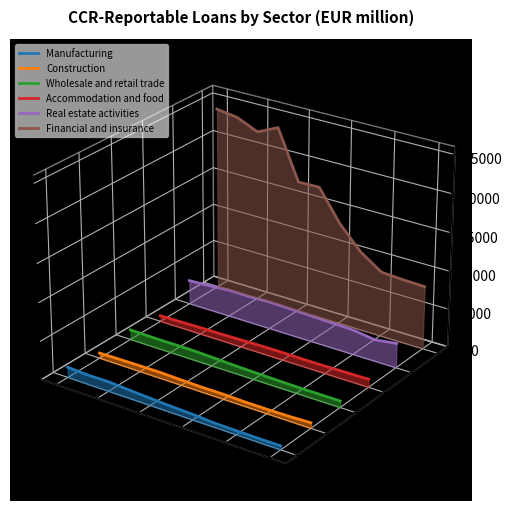

List the series in order of their peak value, lowest first.

Manufacturing, Construction, Wholesale and retail trade, Accommodation and food, Real estate activities, Financial and insurance